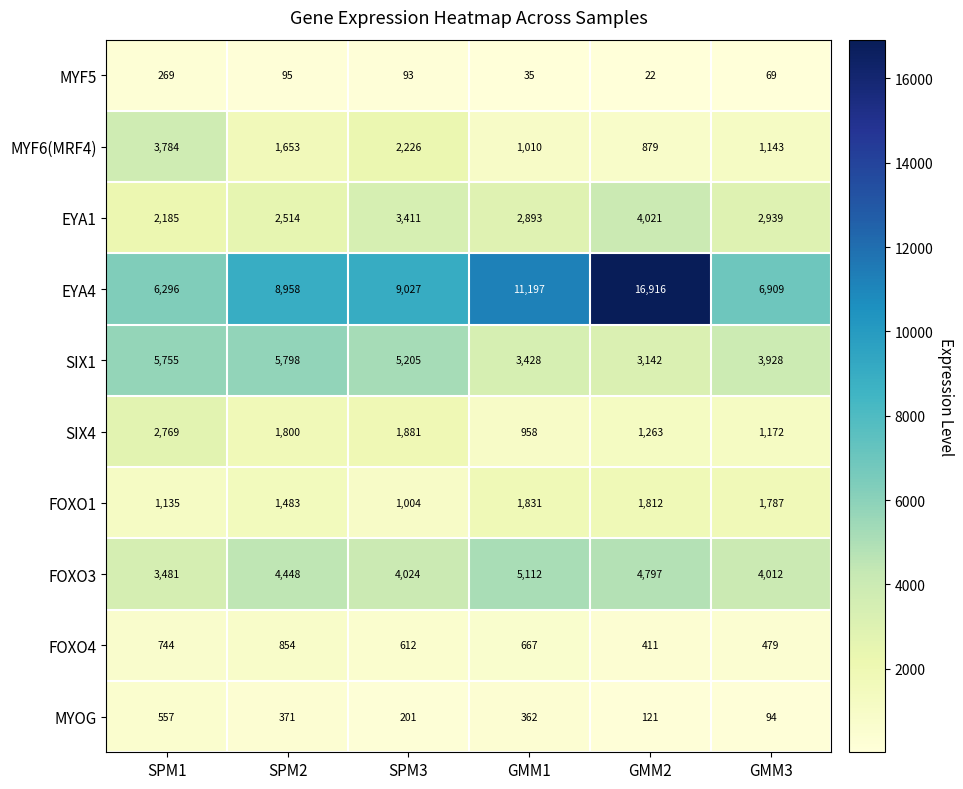

Where is EYA4 nearest to the value 11606?

GMM1